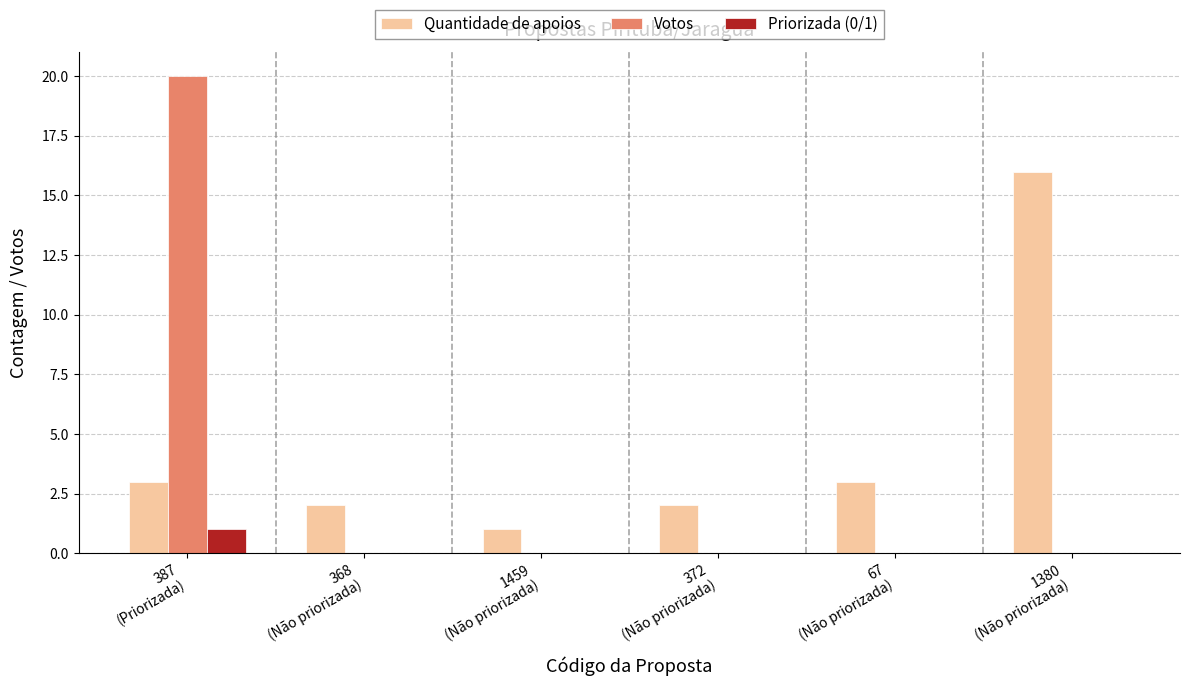

Which series has the largest total across all categories?

Quantidade de apoios